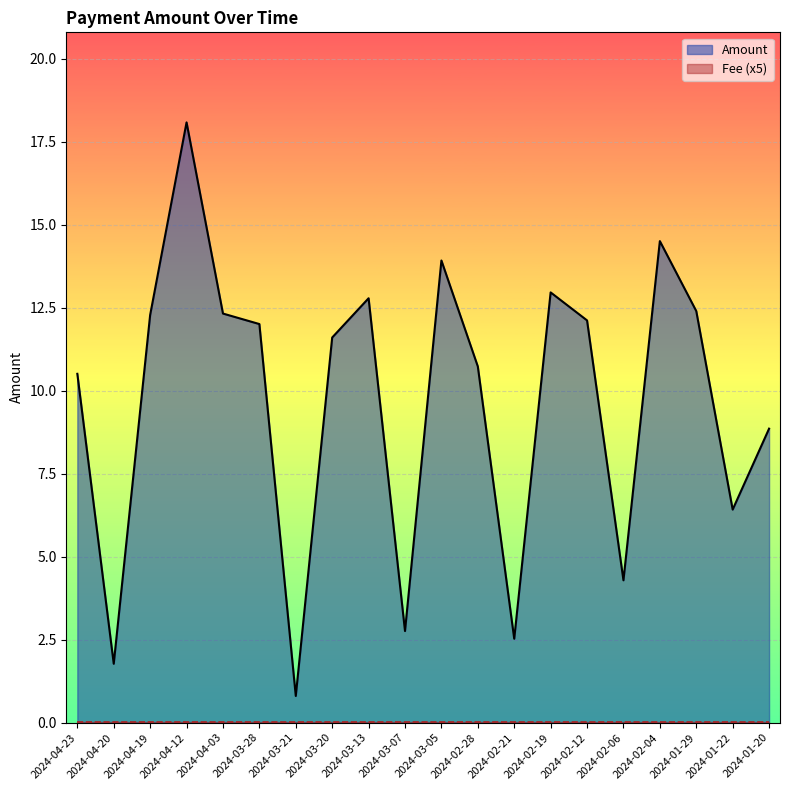

What position from the left is 2024-03-13?

9